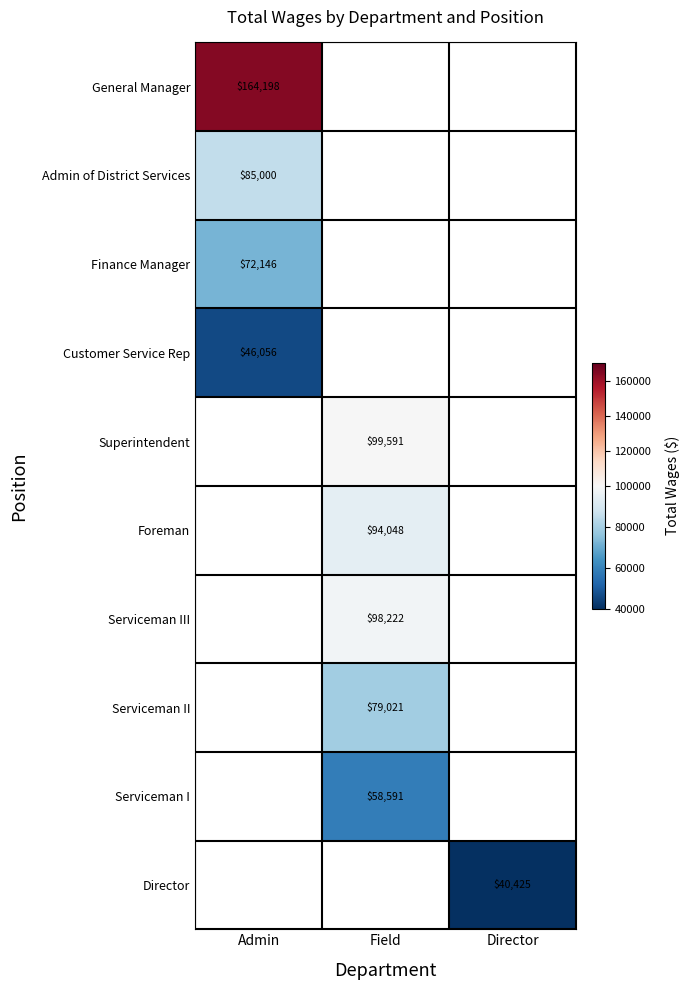

True or false: Serviceman I has a value of 58591 at Field.

True